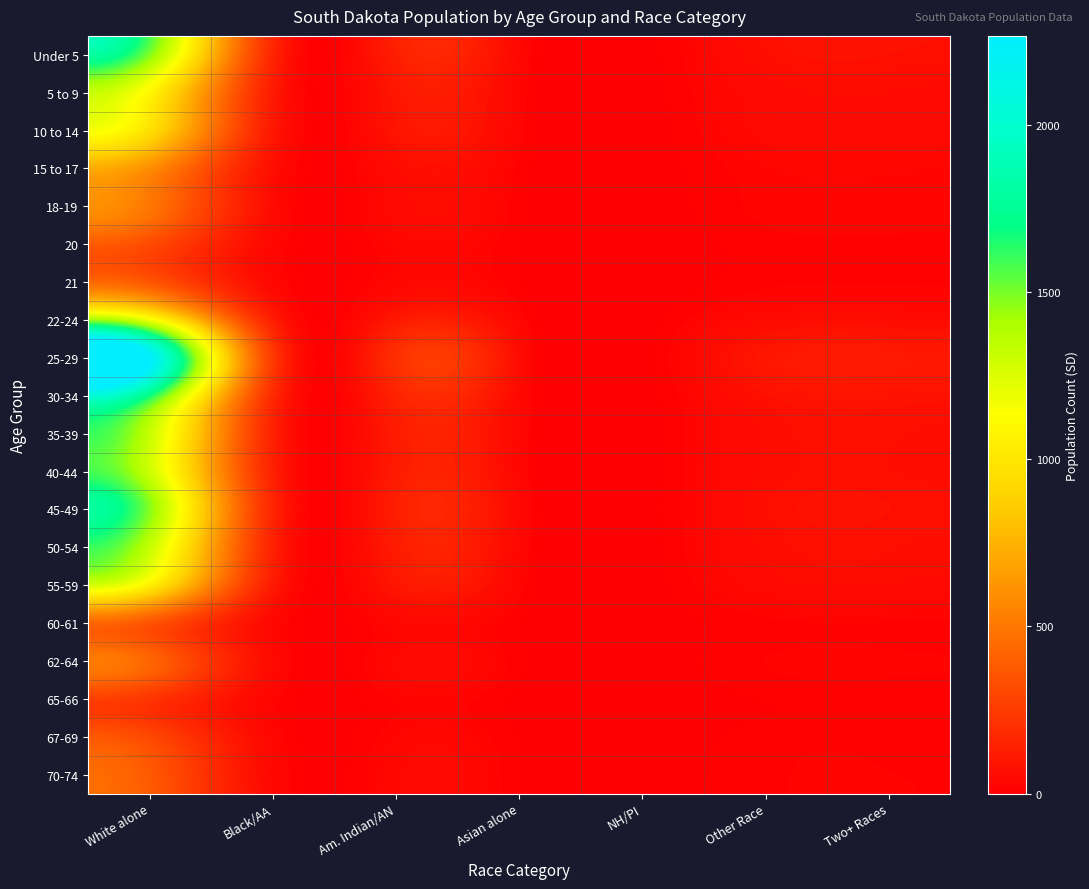

Which has a higher value, Two+ Races or NH/PI?

Two+ Races